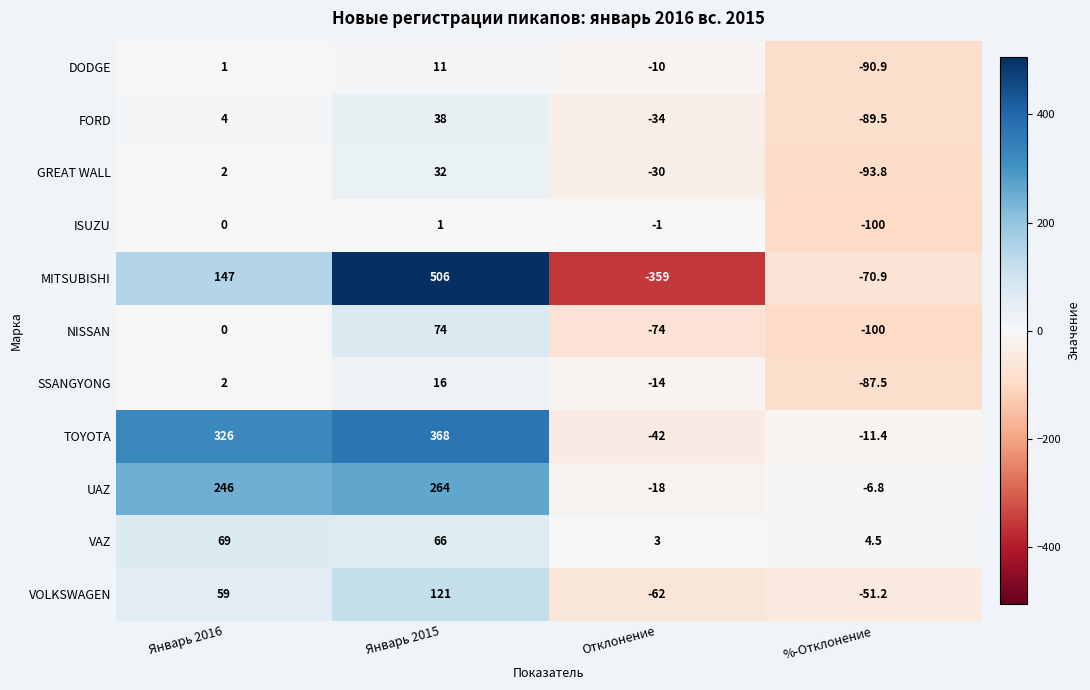

What is the greatest value displayed?

506.0